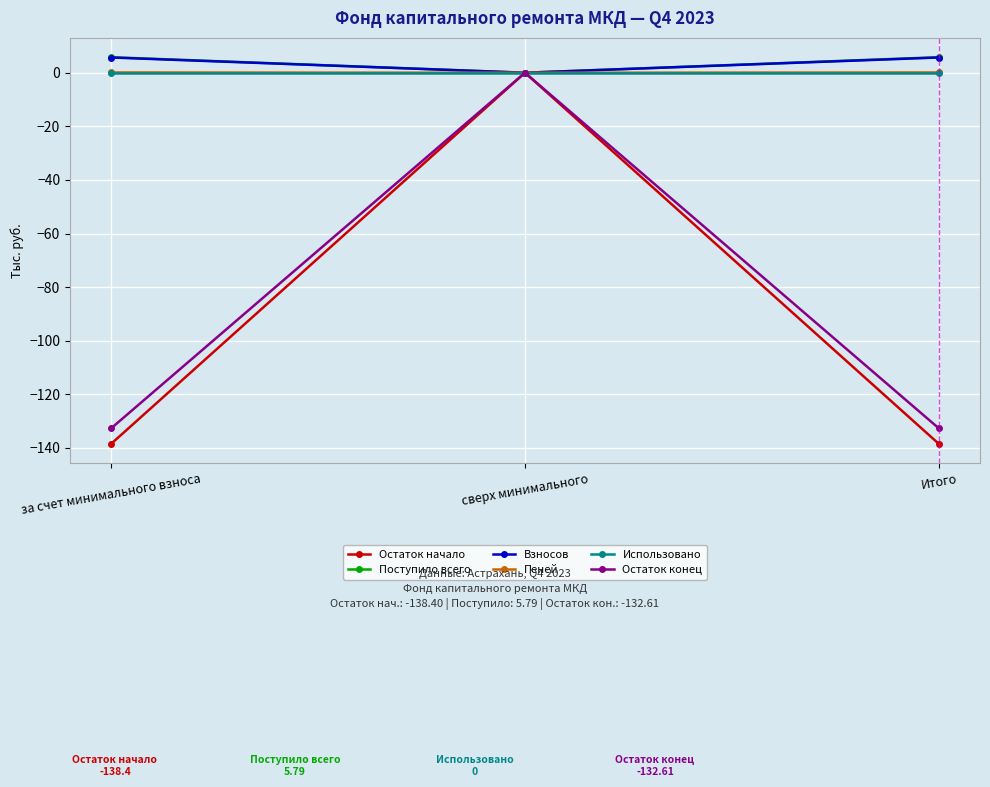

What is the highest value of the Пеней series?

0.1